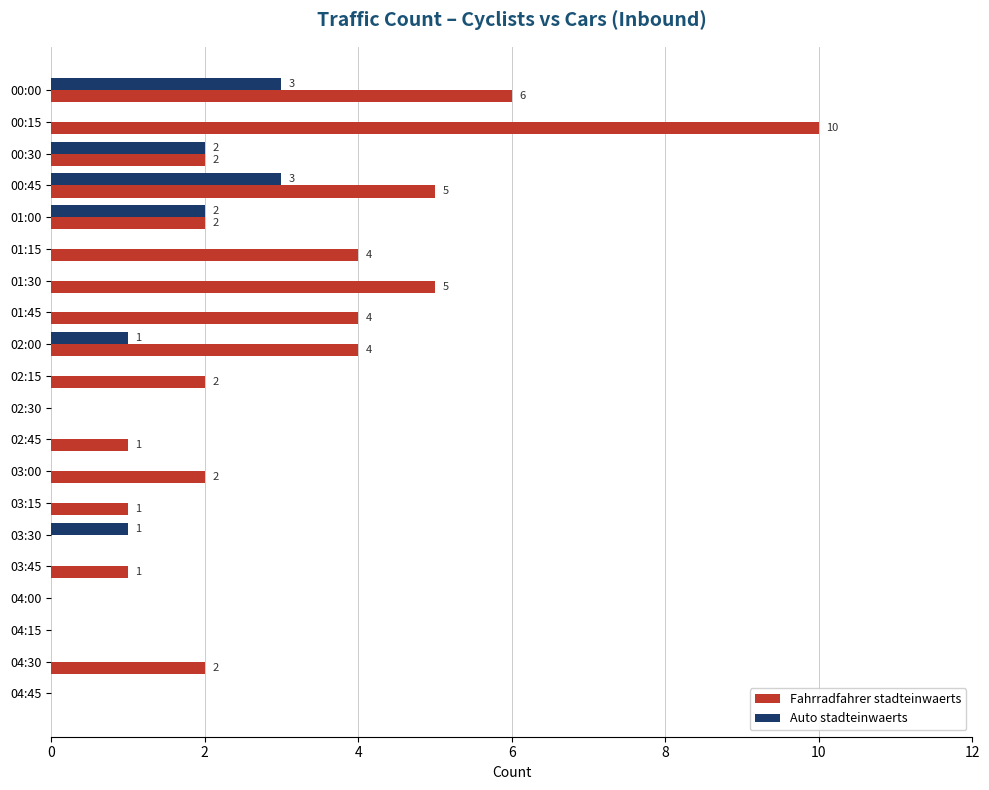

How many Auto stadteinwaerts values are between 0 and 1?

16